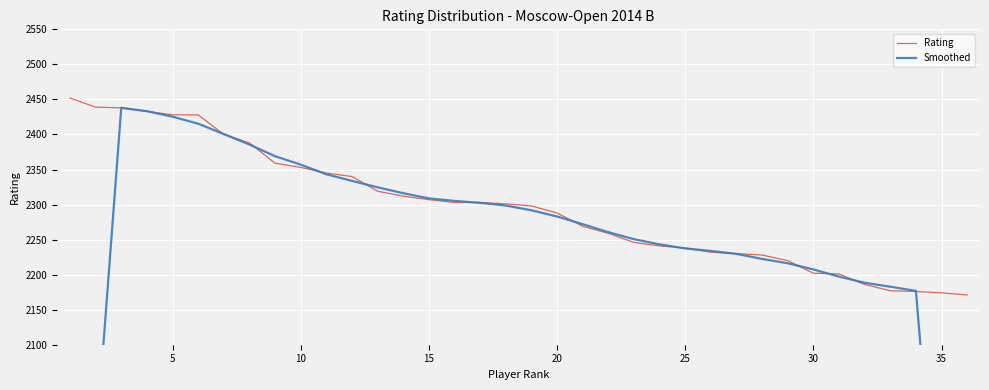

How many distinct data groups are displayed?

2